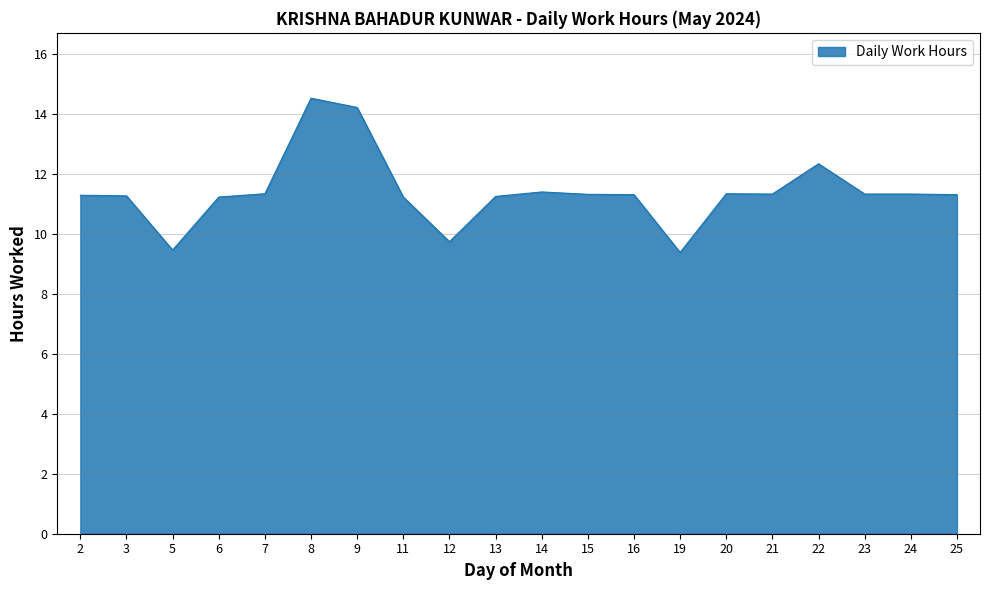

What is the change in value from 6 to 9?

+3.0